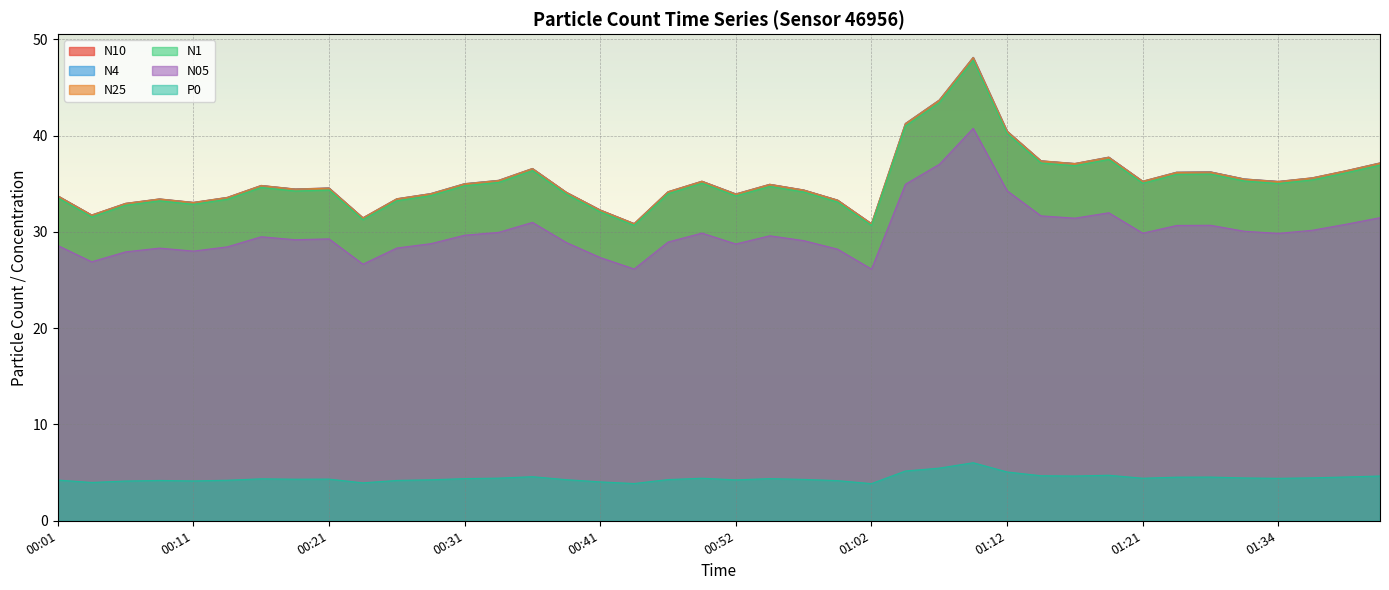

At how many categories does at least one series exceed 42?

2